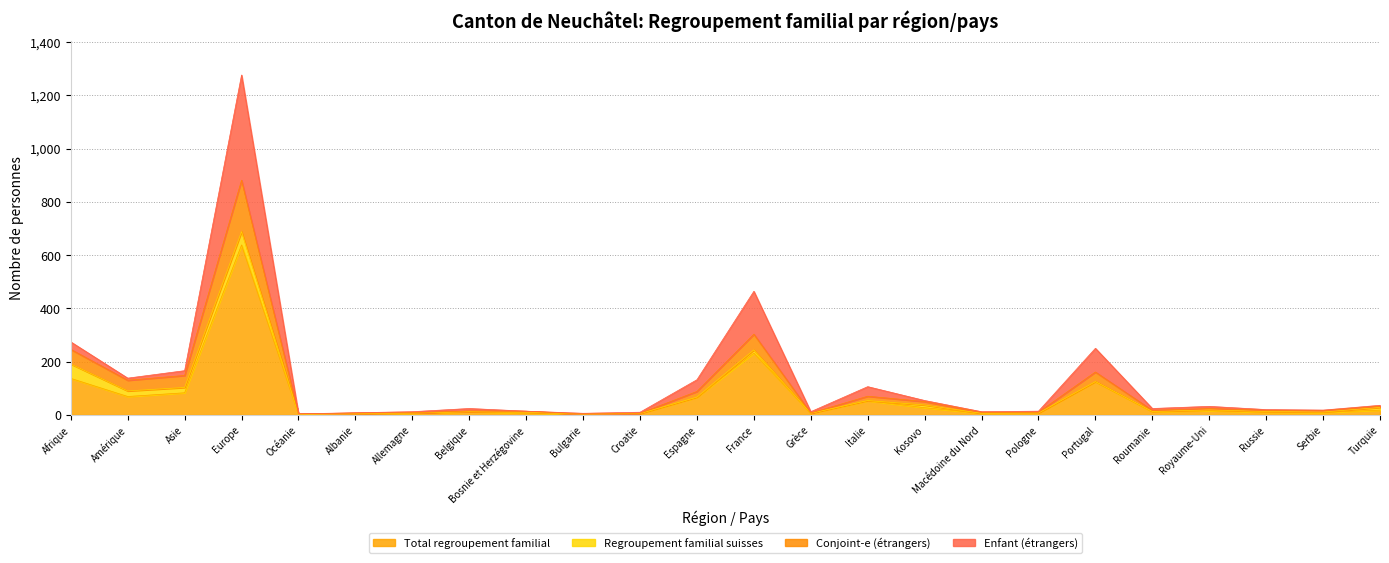

How many interior local peaks does the Conjoint-e (étrangers) series have?

6